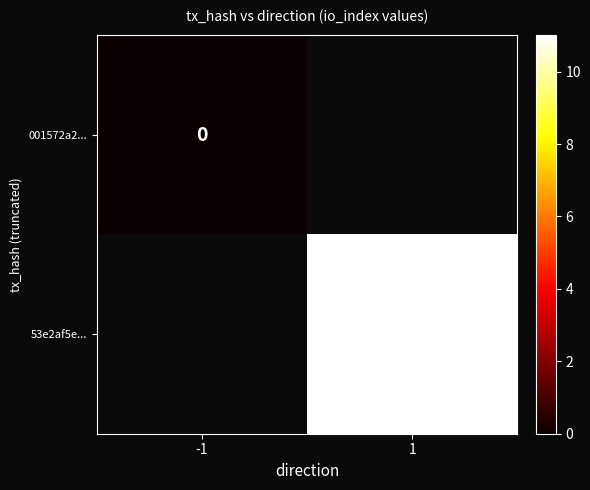

Is the value of 53e2af5e... at 1 greater than the value of 001572a2... at -1?

Yes